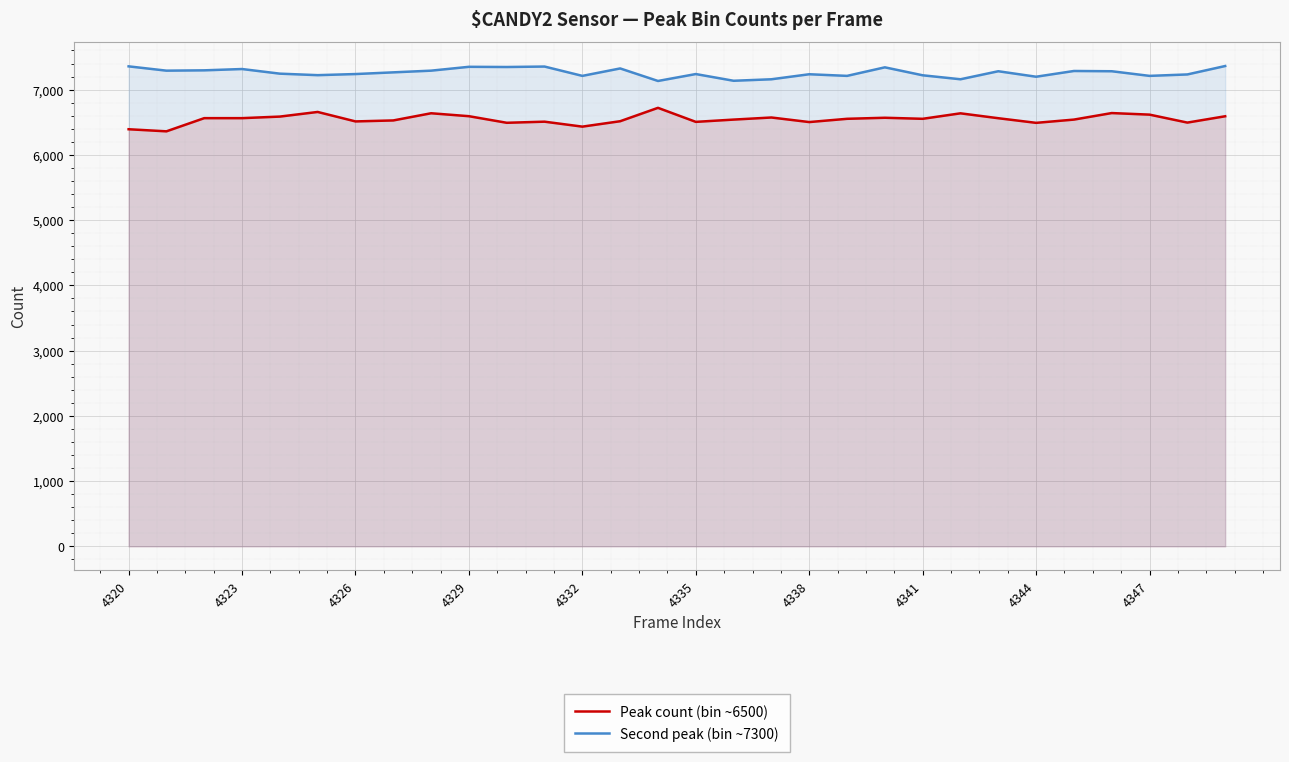

Is it true that Peak count (bin ~6500) equals 6563 at 4323?

True